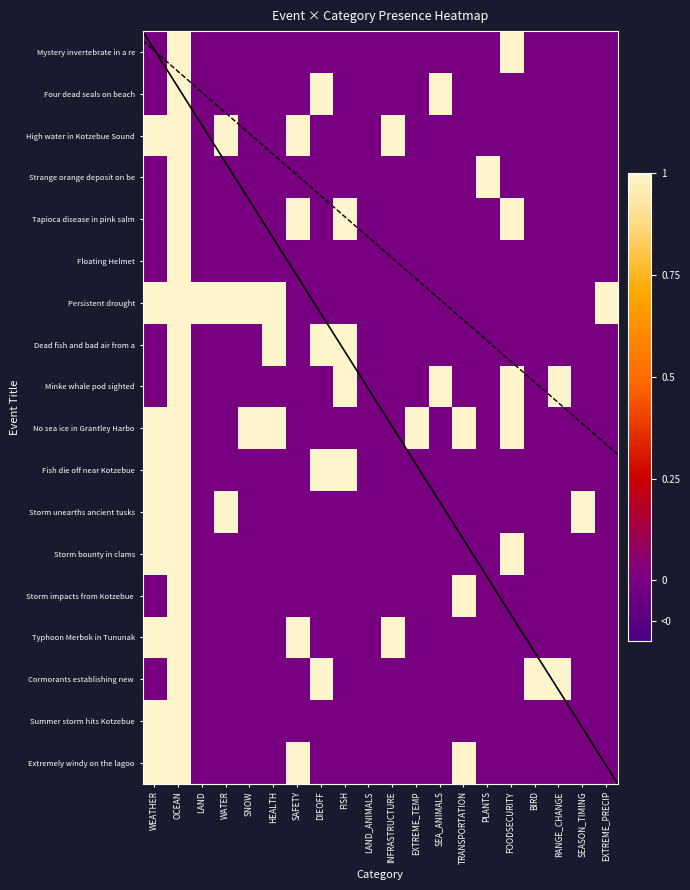

List the labels in order of Cormorants establishing new value, smallest first.

WEATHER, LAND, WATER, SNOW, HEALTH, SAFETY, FISH, LAND_ANIMALS, INFRASTRUCTURE, EXTREME_TEMP, SEA_ANIMALS, TRANSPORTATION, PLANTS, FOODSECURITY, SEASON_TIMING, EXTREME_PRECIP, OCEAN, DIEOFF, BIRD, RANGE_CHANGE